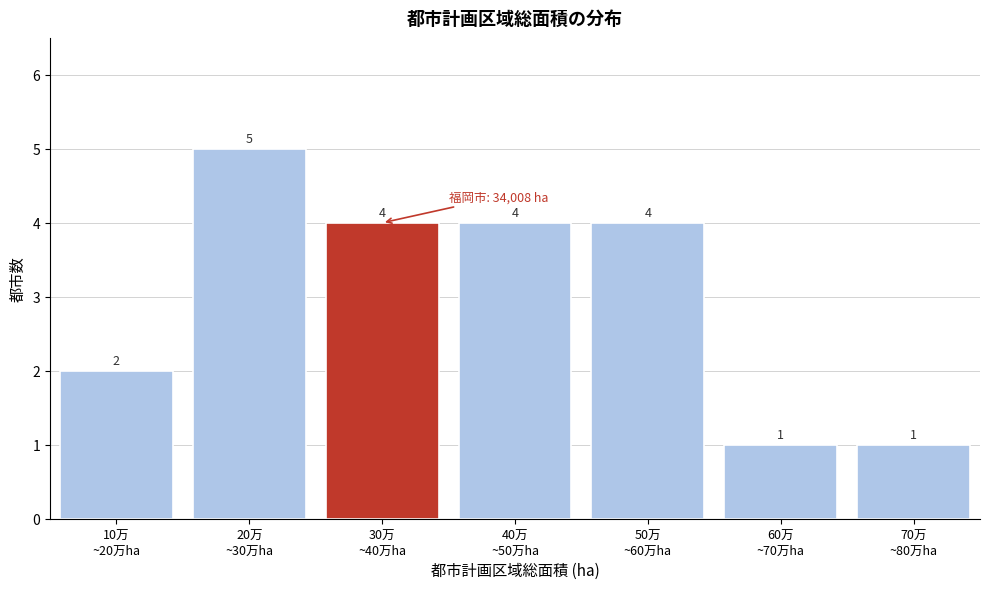

Reading left to right, transcribe all the data shown in this chart.

2	5	4	4	4	1	1